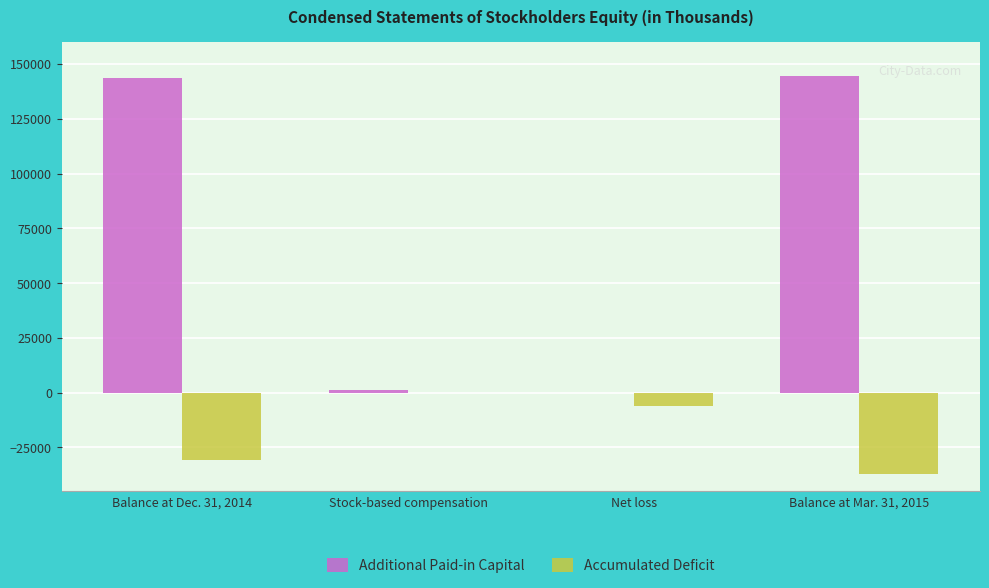

Is the value of Additional Paid-in Capital at Net loss greater than the value of Accumulated Deficit at Net loss?

Yes